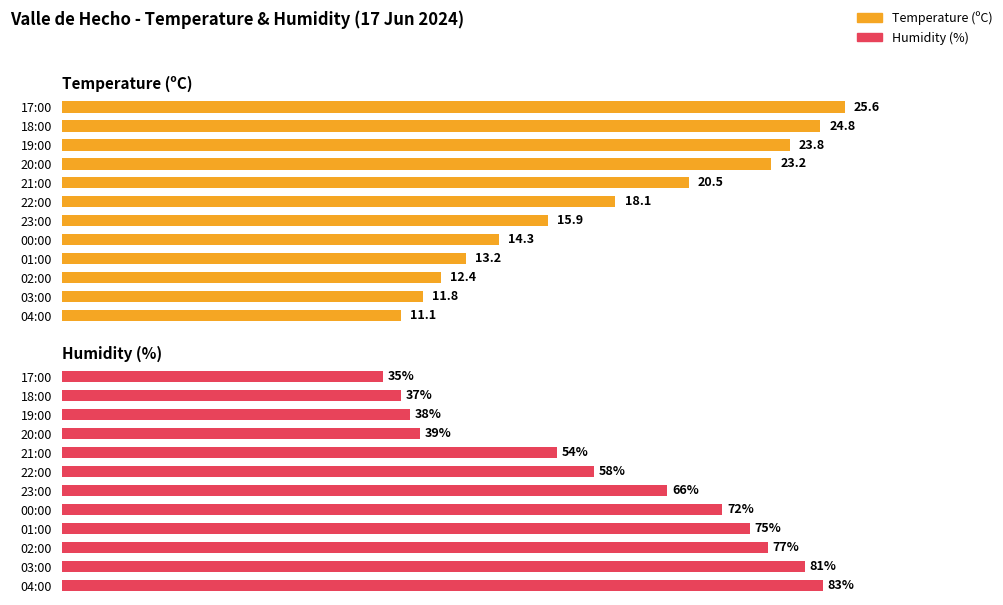

List the series in order of their overall mean, highest first.

Humidity (%), Temperature (ºC)